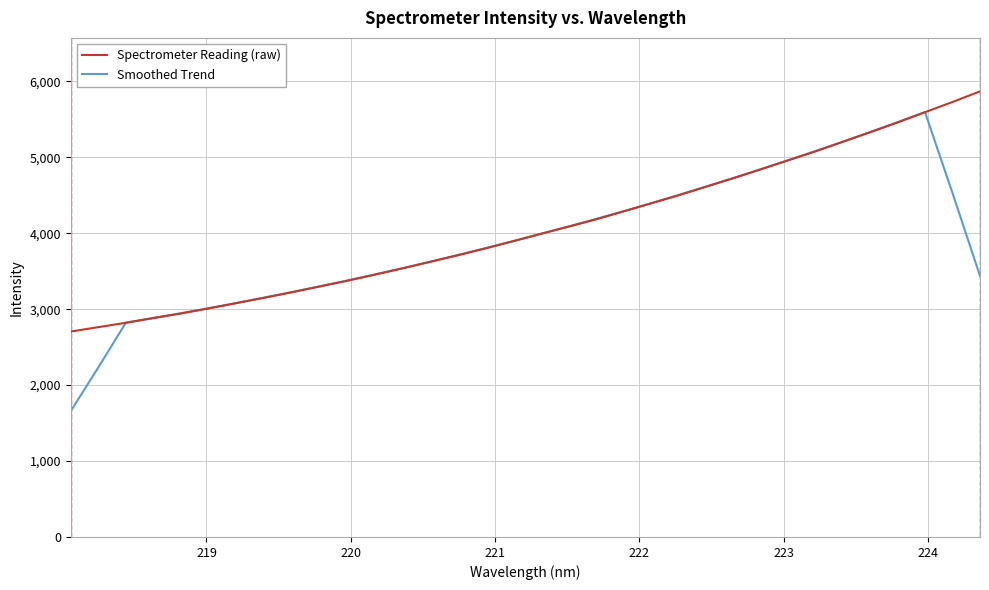

Does the chart display data point markers on the line(s)?

No